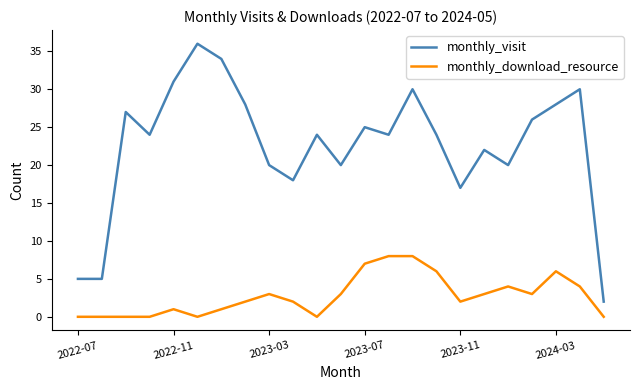

True or false: monthly_visit and monthly_download_resource cross at least once.

False